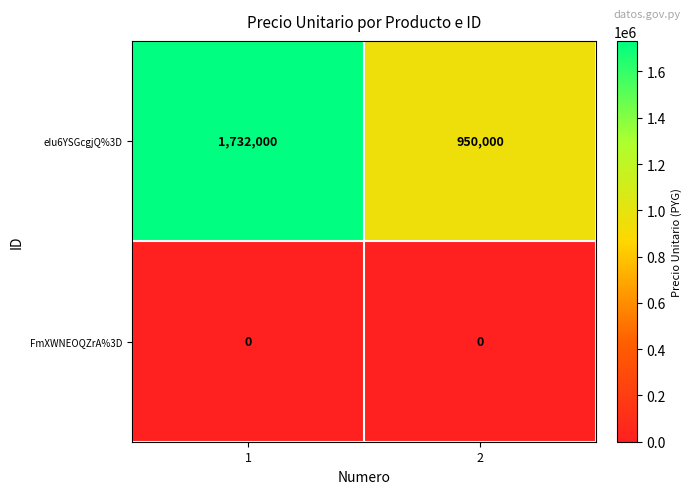

Between 1 and 2, which series saw the biggest shift?

eIu6YSGcgjQ%3D